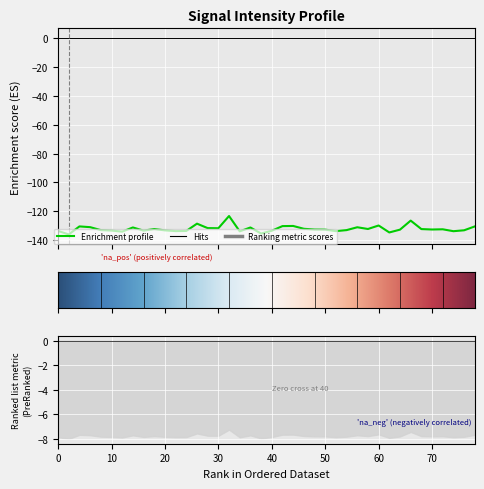

Reading left to right, extract all data points from this chart.

-133.6	-136.0	-130.5	-131.0	-133.0	-133.3	-134.1	-131.2	-133.4	-132.3	-133.2	-133.7	-133.6	-128.6	-131.6	-131.7	-123.2	-133.9	-131.2	-135.4	-133.5	-130.2	-130.1	-132.1	-132.6	-132.7	-133.7	-133.0	-131.0	-132.2	-129.8	-134.6	-132.7	-126.4	-132.3	-132.6	-132.5	-133.8	-133.1	-130.5